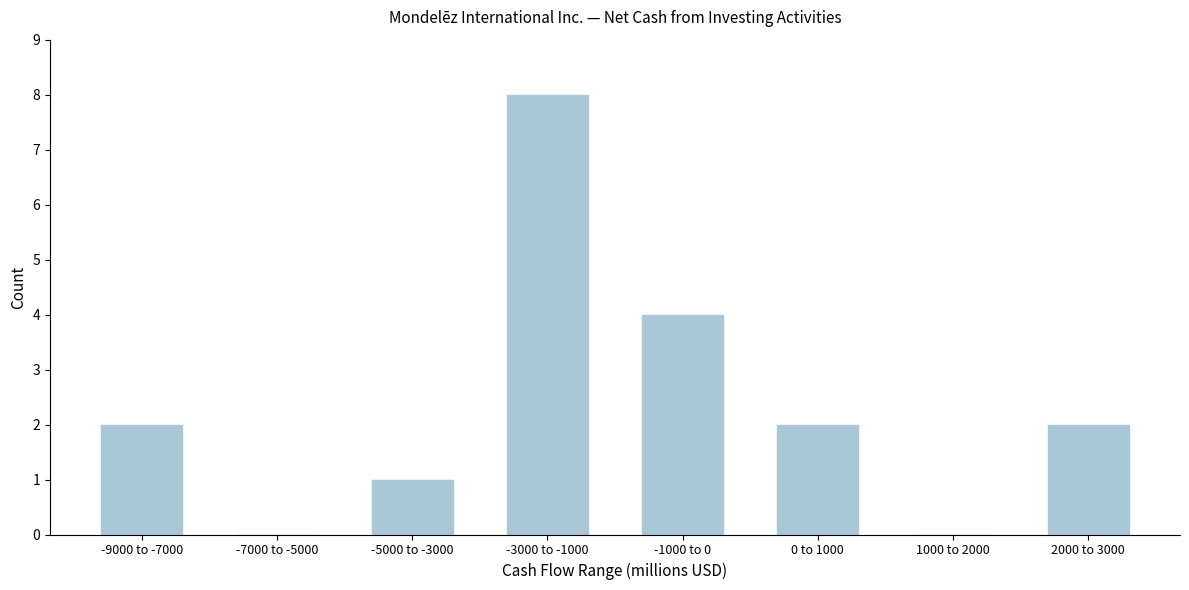

Reading left to right, what are all the values shown in this chart?

-9000 to -7000=2	-7000 to -5000=0	-5000 to -3000=1	-3000 to -1000=8	-1000 to 0=4	0 to 1000=2	1000 to 2000=0	2000 to 3000=2